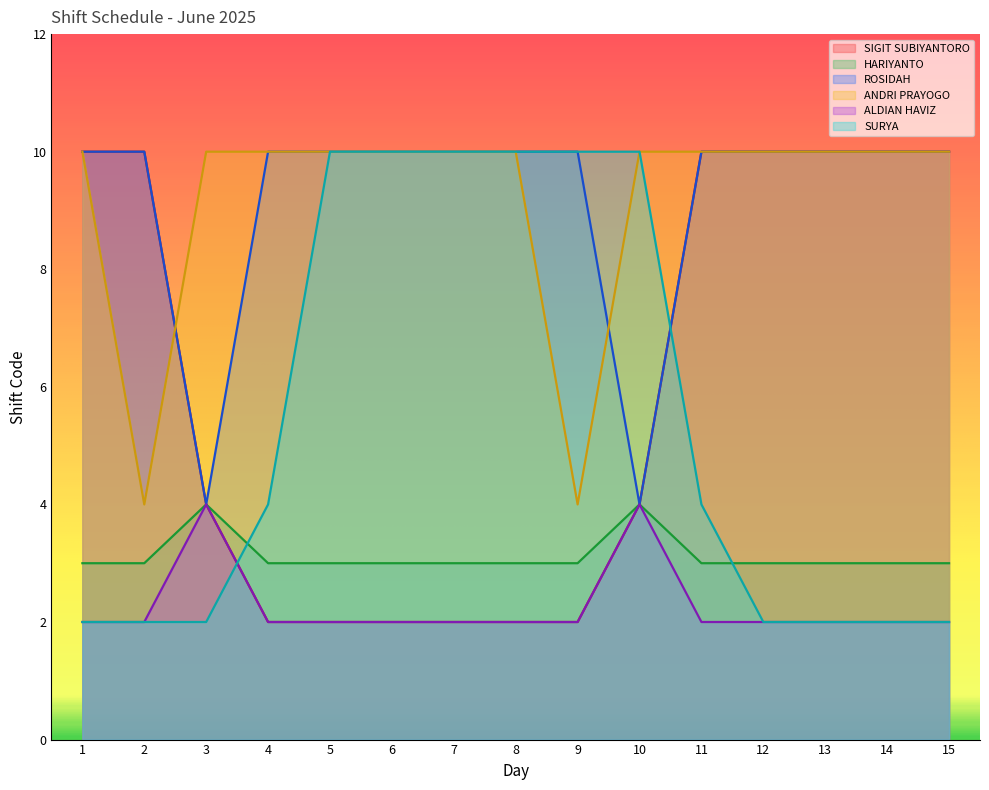

Does the chart display data point markers on the line(s)?

No